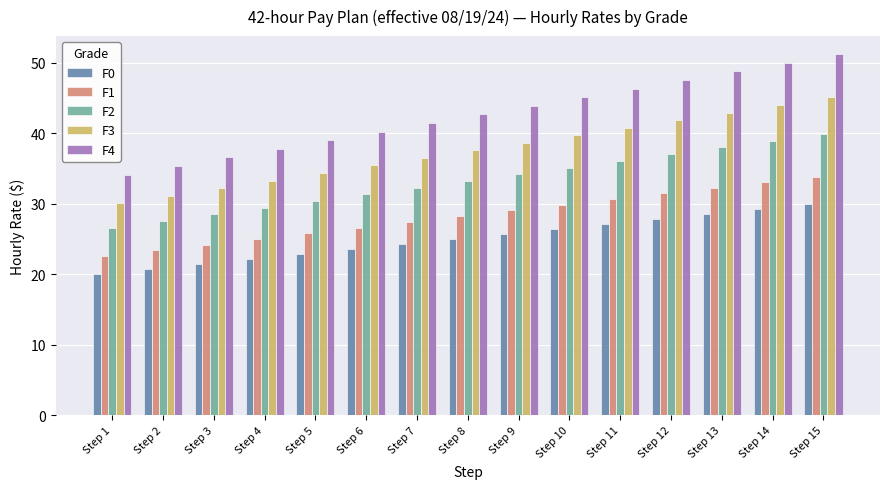

Which series changed the most between Step 2 and Step 13?

F4